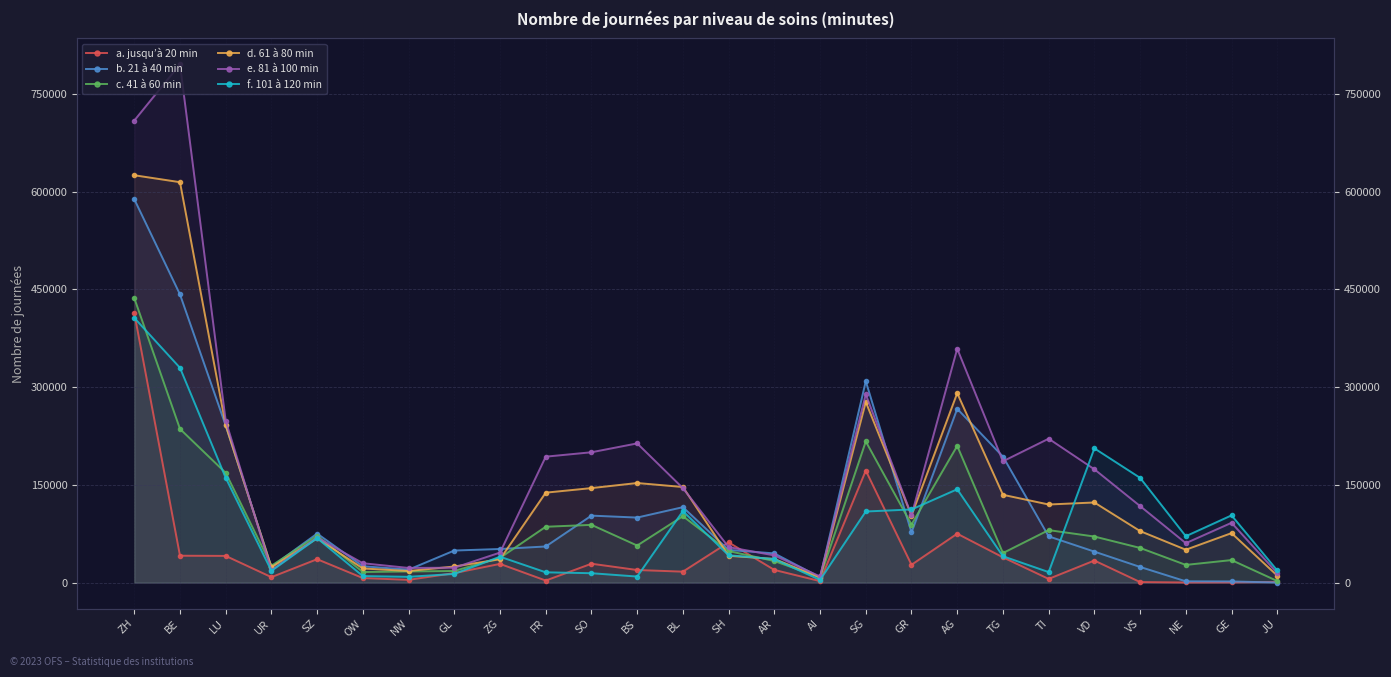

What is the value of the b. 21 à 40 min point at the 3rd from the left?

241188